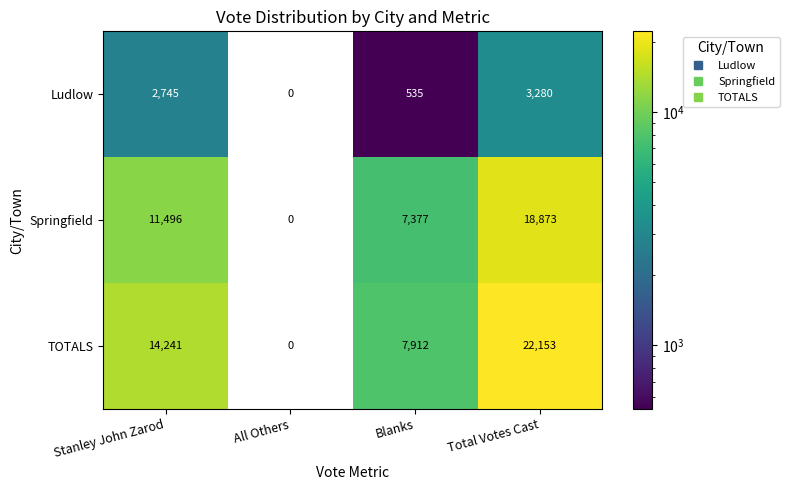

List the series in order of their peak value, highest first.

TOTALS, Springfield, Ludlow